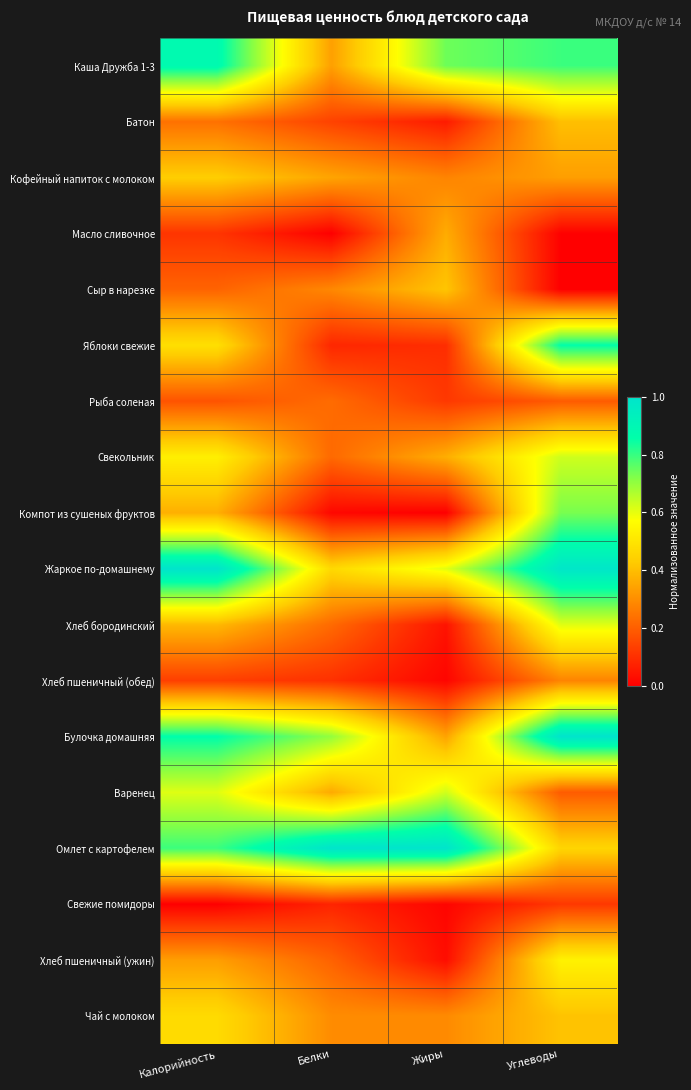

How many data points does each series have?

4